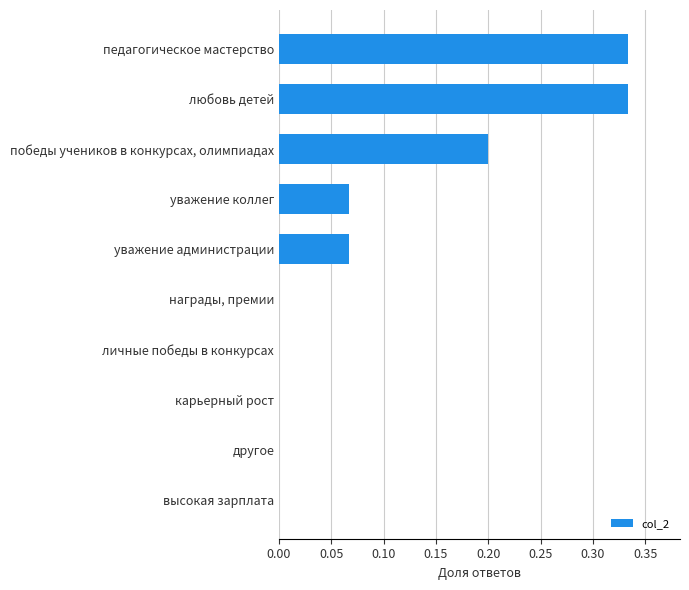

How many data points does each series have?

10